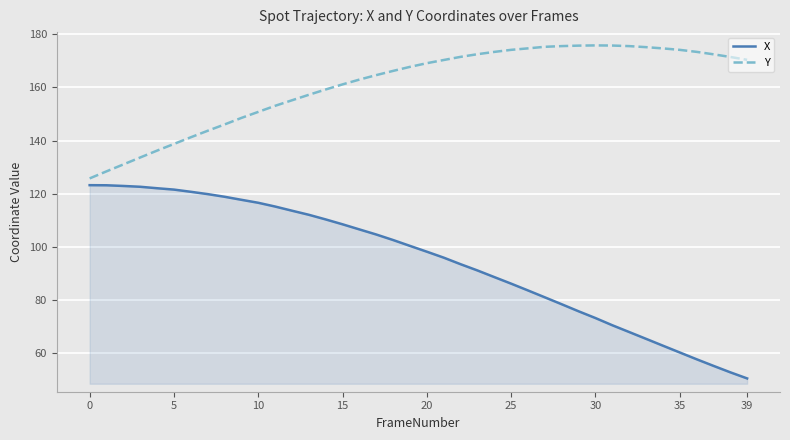

Which series has the largest range (max minus min)?

X